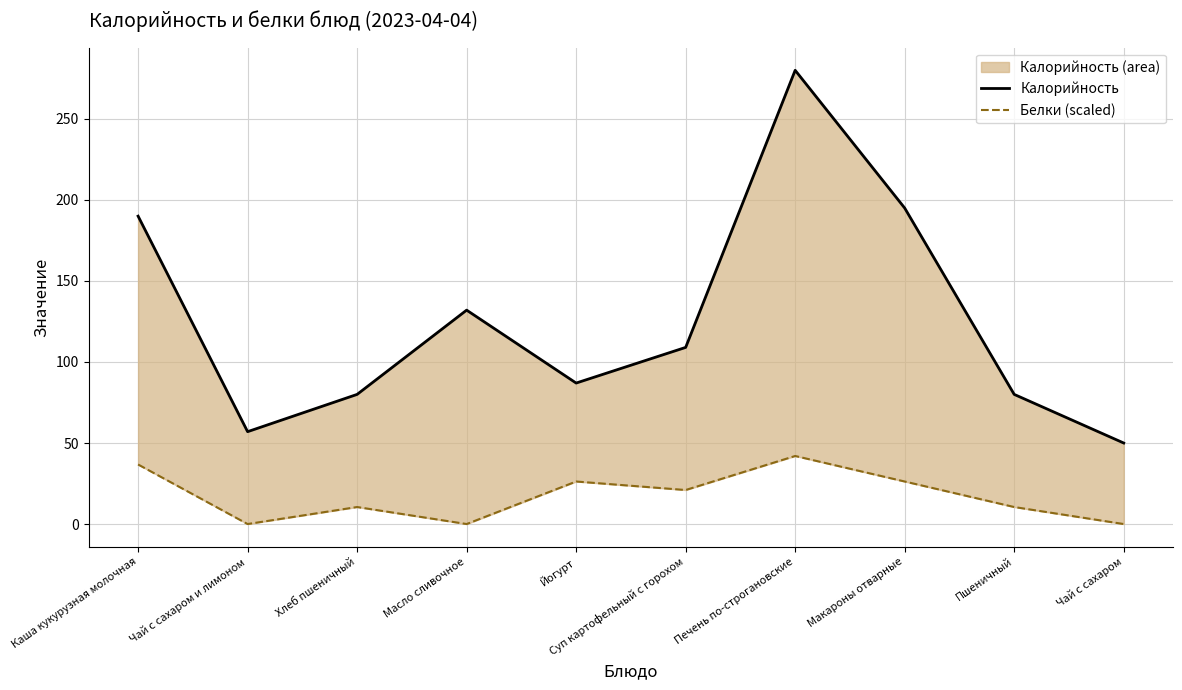

Is the value of Калорийность at Макароны отварные greater than the value of Белки (scaled) at Масло сливочное?

Yes